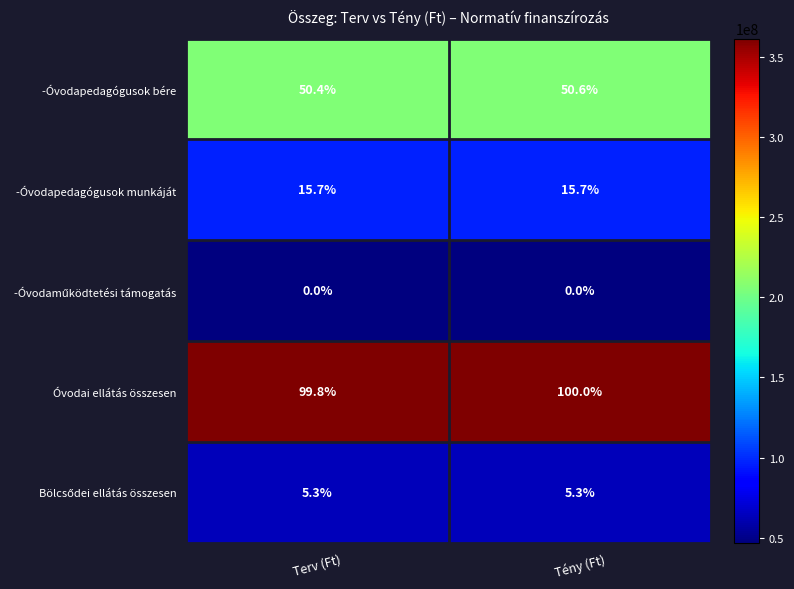

Rank the categories by -Óvodapedagógusok bére value from highest to lowest.

Tény (Ft), Terv (Ft)